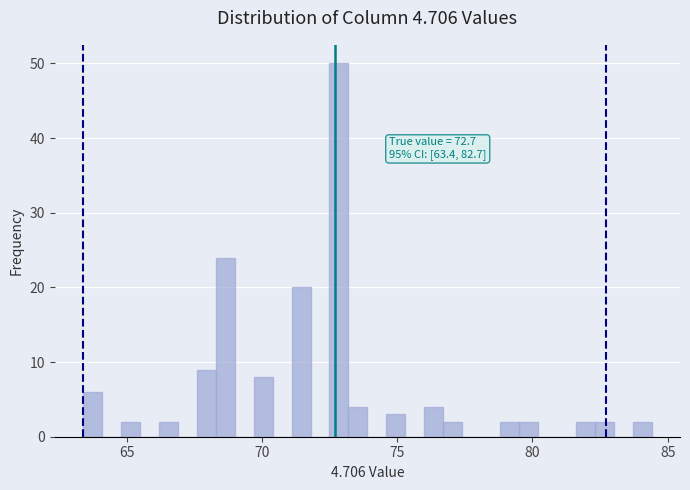

Around what value on the x-axis is the tallest bar? Give the approximate position of its centre, as read against the axis.

73.0